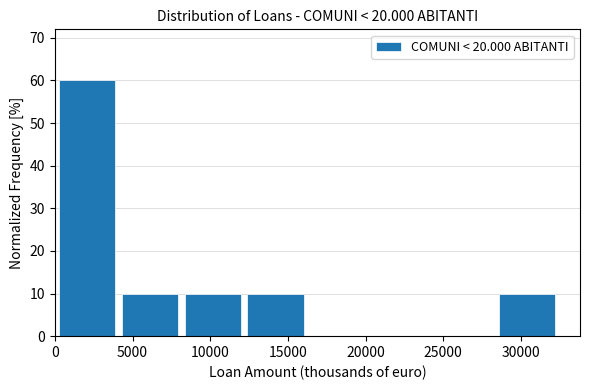

How tall is the bar that spans 8500 to 12500 on the x-axis? Neither the bar edges nor the heights are printed on the chart, so give them approximately, as read against the axes.

10